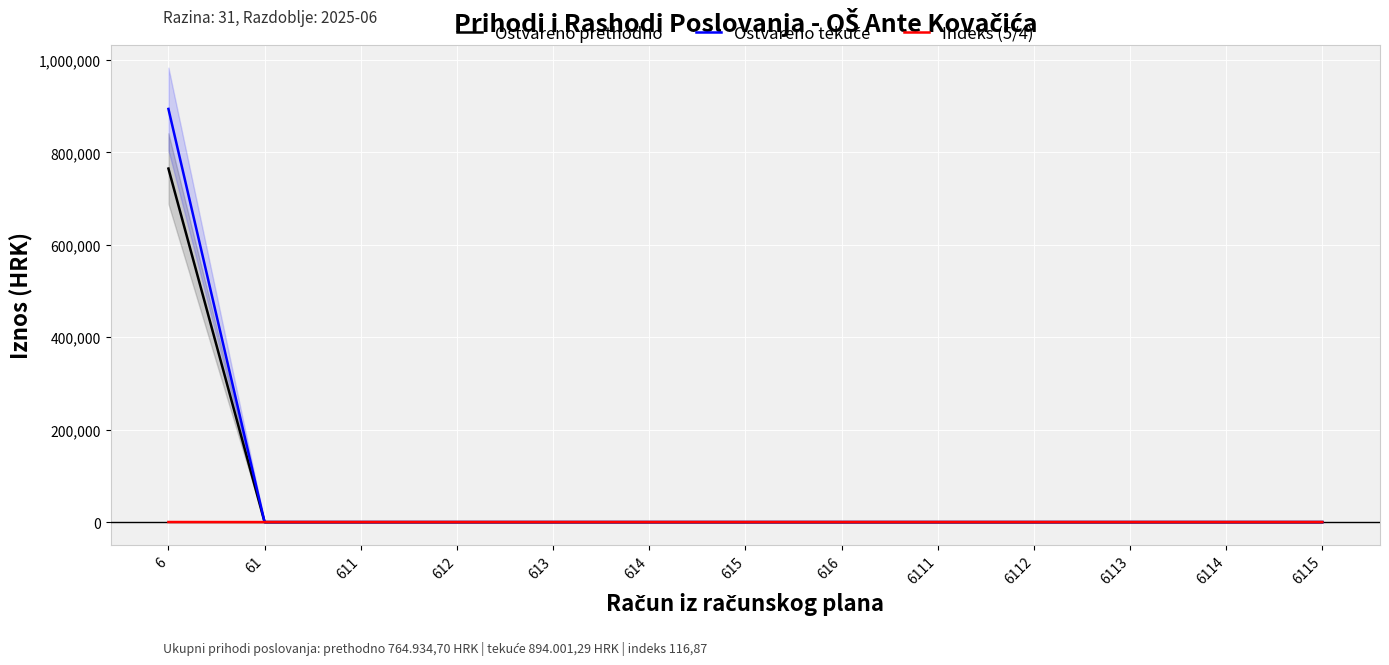

Reading left to right, list all the values displayed in this chart.

Ostvareno prethodno: 764934.7	0.0	0.0	0.0	0.0	0.0	0.0	0.0	0.0	0.0	0.0	0.0	0.0
Ostvareno tekuće: 894001.3	0.0	0.0	0.0	0.0	0.0	0.0	0.0	0.0	0.0	0.0	0.0	0.0
Indeks (5/4): 116.9	0.0	0.0	0.0	0.0	0.0	0.0	0.0	0.0	0.0	0.0	0.0	0.0